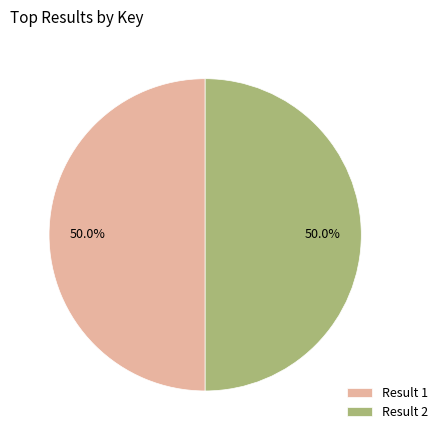

What percentage is NOT represented by Result 2?

50.0%